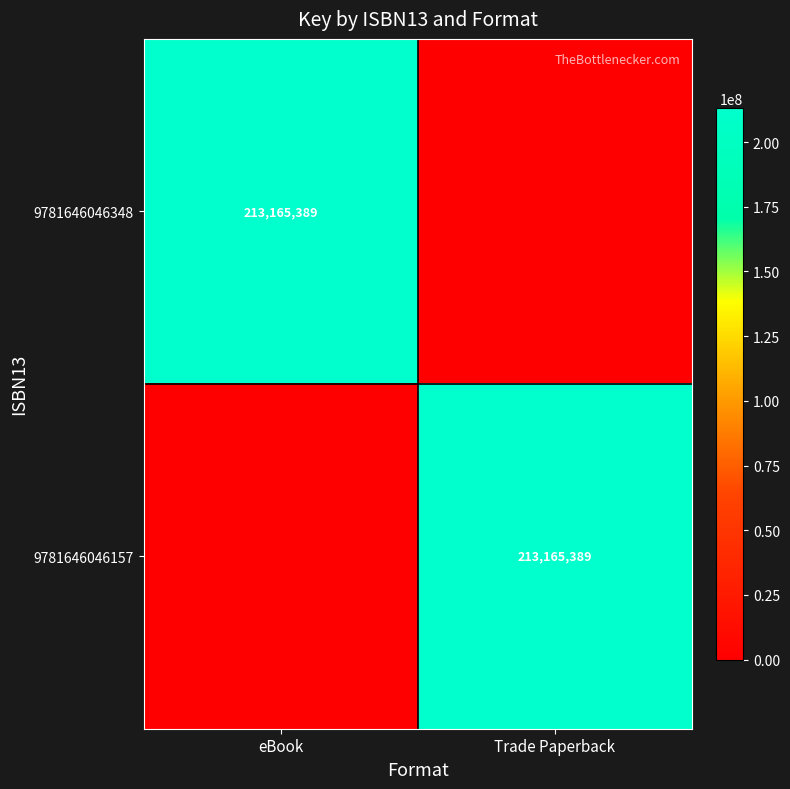

The value of 9781646046348 at eBook is 213165389. True or false?

True